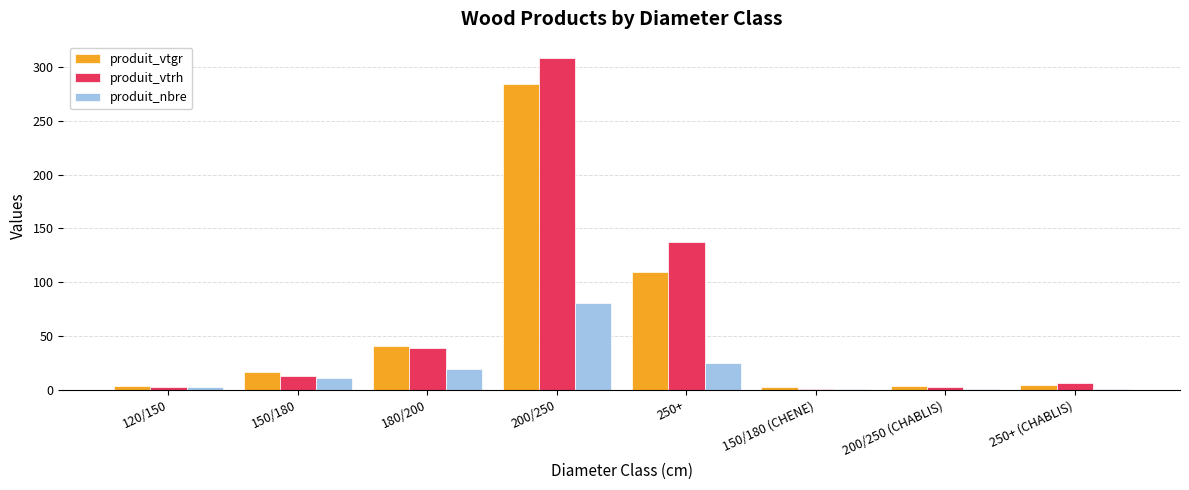

Does the chart contain stacked bars?

No